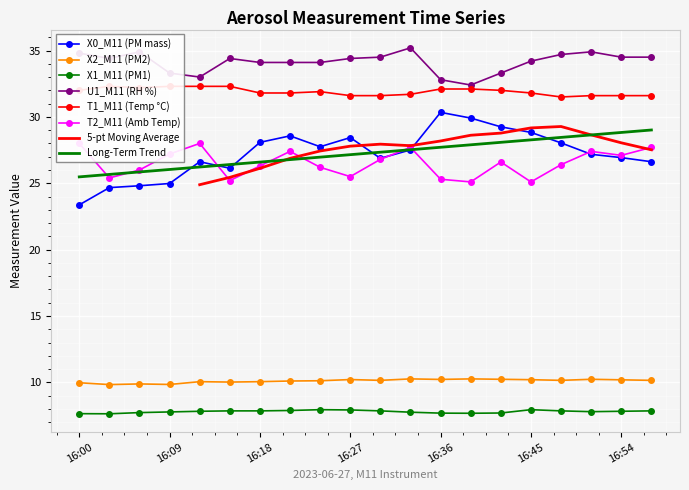

True or false: X2_M11 (PM2) and T1_M11 (Temp °C) cross at least once.

False